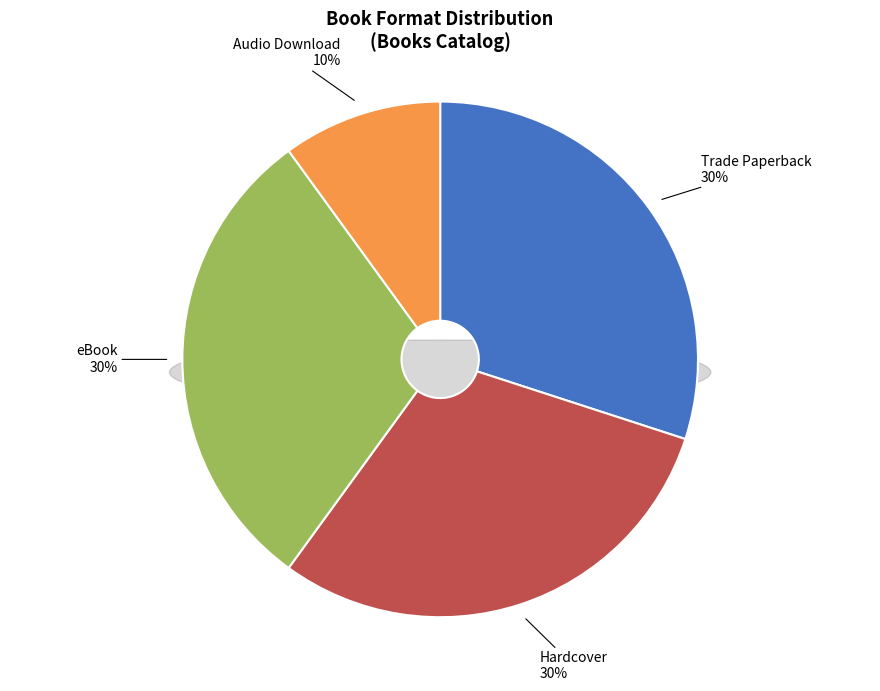

Does Audio Download represent more than half of the total?

No